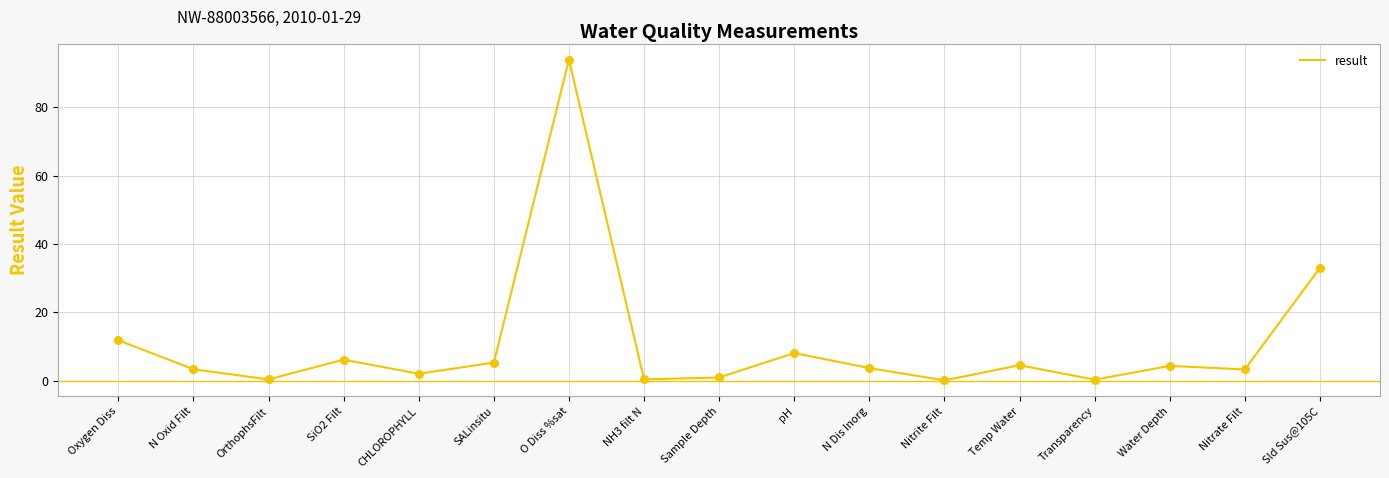

Between OrthophsFilt and N Dis Inorg, which is larger?

N Dis Inorg